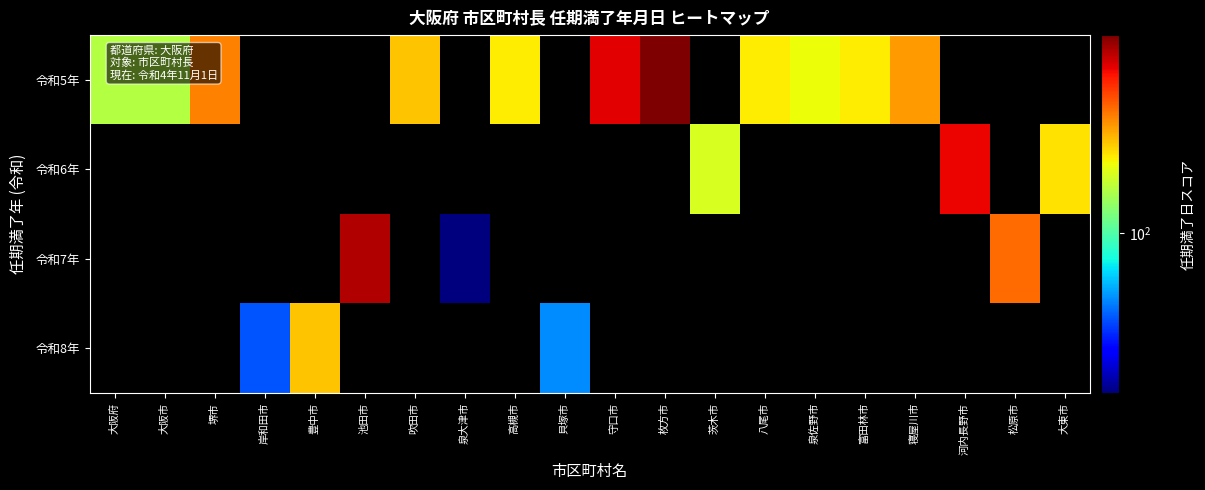

Reading left to right, list all the values displayed in this chart.

令和5年: 大阪府=126	大阪市=126	堺市=188	岸和田市=0	豊中市=0	池田市=0	吹田市=163	泉大津市=0	高槻市=150	貝塚市=0	守口市=246	枚方市=292	茨木市=0	八尾市=150	泉佐野市=145	富田林市=150	寝屋川市=178	河内長野市=0	松原市=0	大東市=0
令和6年: 大阪府=0	大阪市=0	堺市=0	岸和田市=0	豊中市=0	池田市=0	吹田市=0	泉大津市=0	高槻市=0	貝塚市=0	守口市=0	枚方市=0	茨木市=137	八尾市=0	泉佐野市=0	富田林市=0	寝屋川市=0	河内長野市=242	松原市=0	大東市=154
令和7年: 大阪府=0	大阪市=0	堺市=0	岸和田市=0	豊中市=0	池田市=268	吹田市=0	泉大津市=42	高槻市=0	貝塚市=0	守口市=0	枚方市=0	茨木市=0	八尾市=0	泉佐野市=0	富田林市=0	寝屋川市=0	河内長野市=0	松原市=196	大東市=0
令和8年: 大阪府=0	大阪市=0	堺市=0	岸和田市=63	豊中市=164	池田市=0	吹田市=0	泉大津市=0	高槻市=0	貝塚市=70	守口市=0	枚方市=0	茨木市=0	八尾市=0	泉佐野市=0	富田林市=0	寝屋川市=0	河内長野市=0	松原市=0	大東市=0